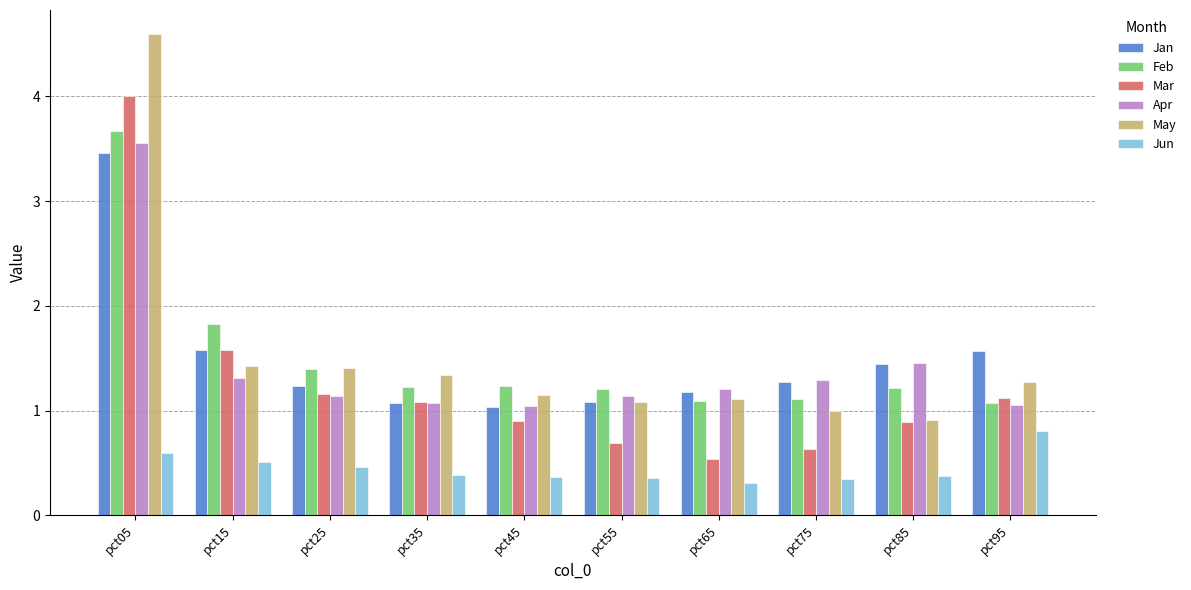

What is the average value of the May series?

1.5